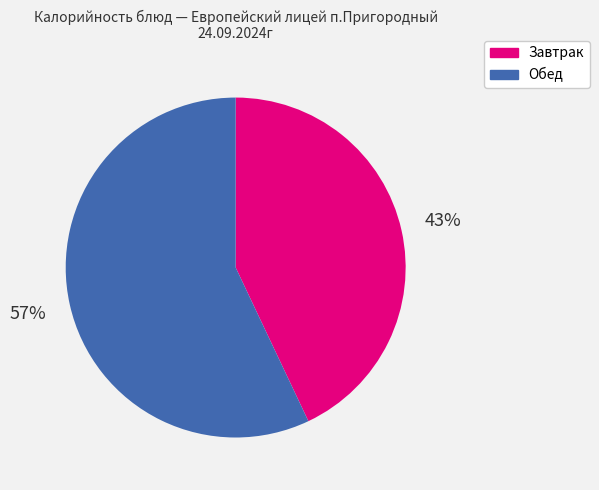

Does any single category account for the majority?

Yes